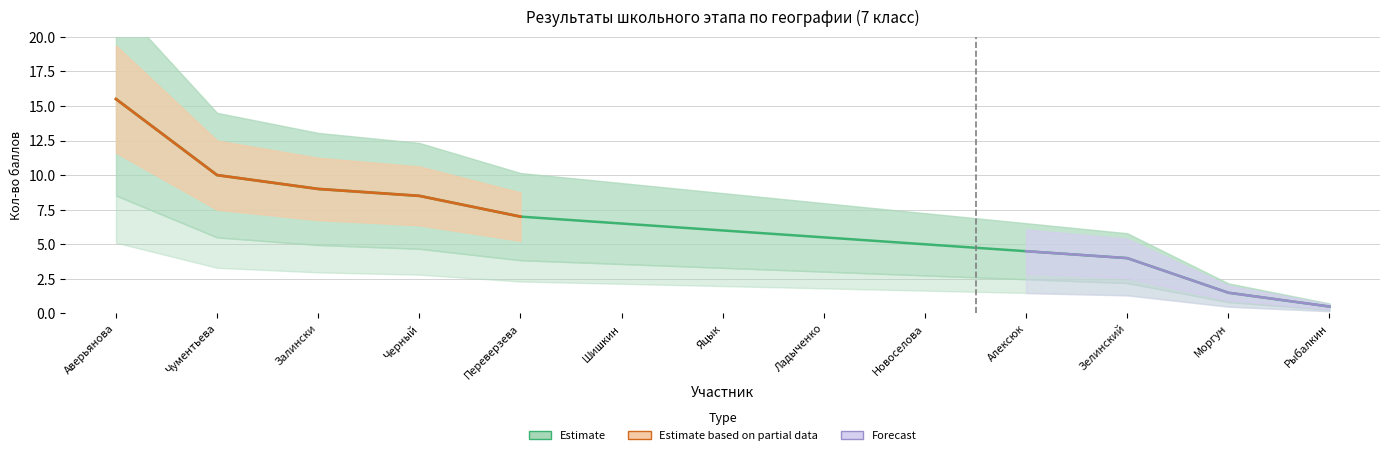

Where is the data nearest to the value 8?

Черный